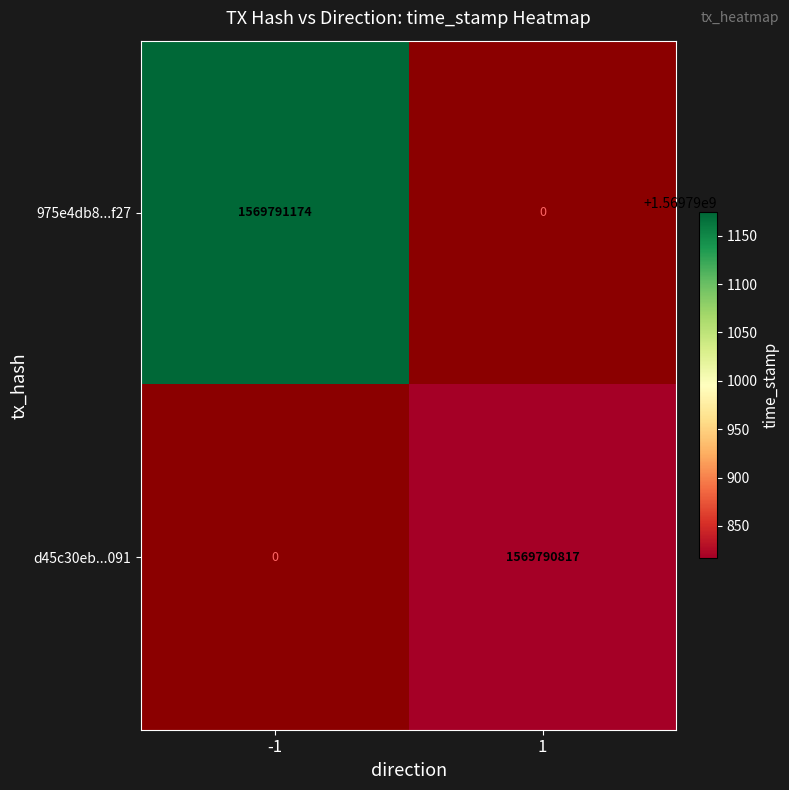

What is the difference between the maximum and minimum values in the d45c30eba26545bc0989eb2580e2721d5787091 series?

1569790817